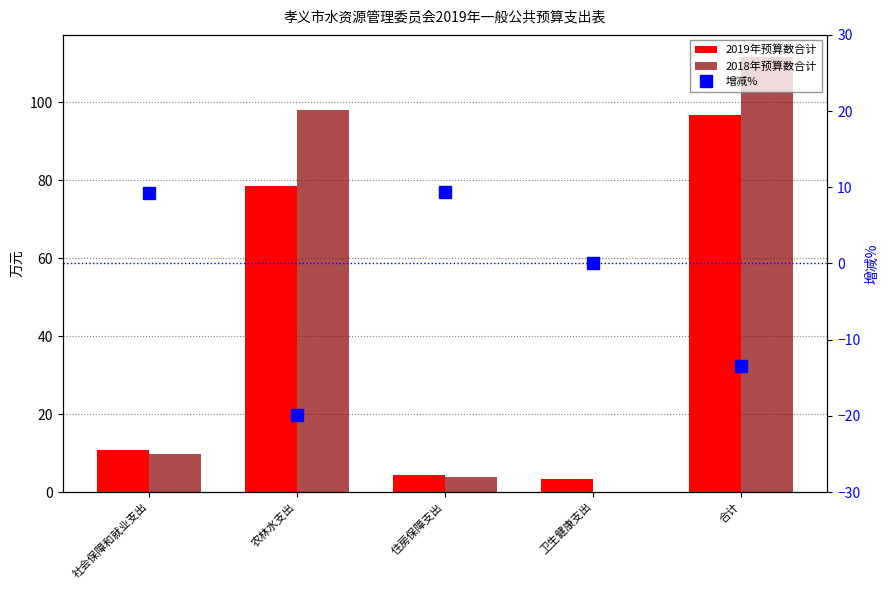

Count the number of categories in the chart.

5